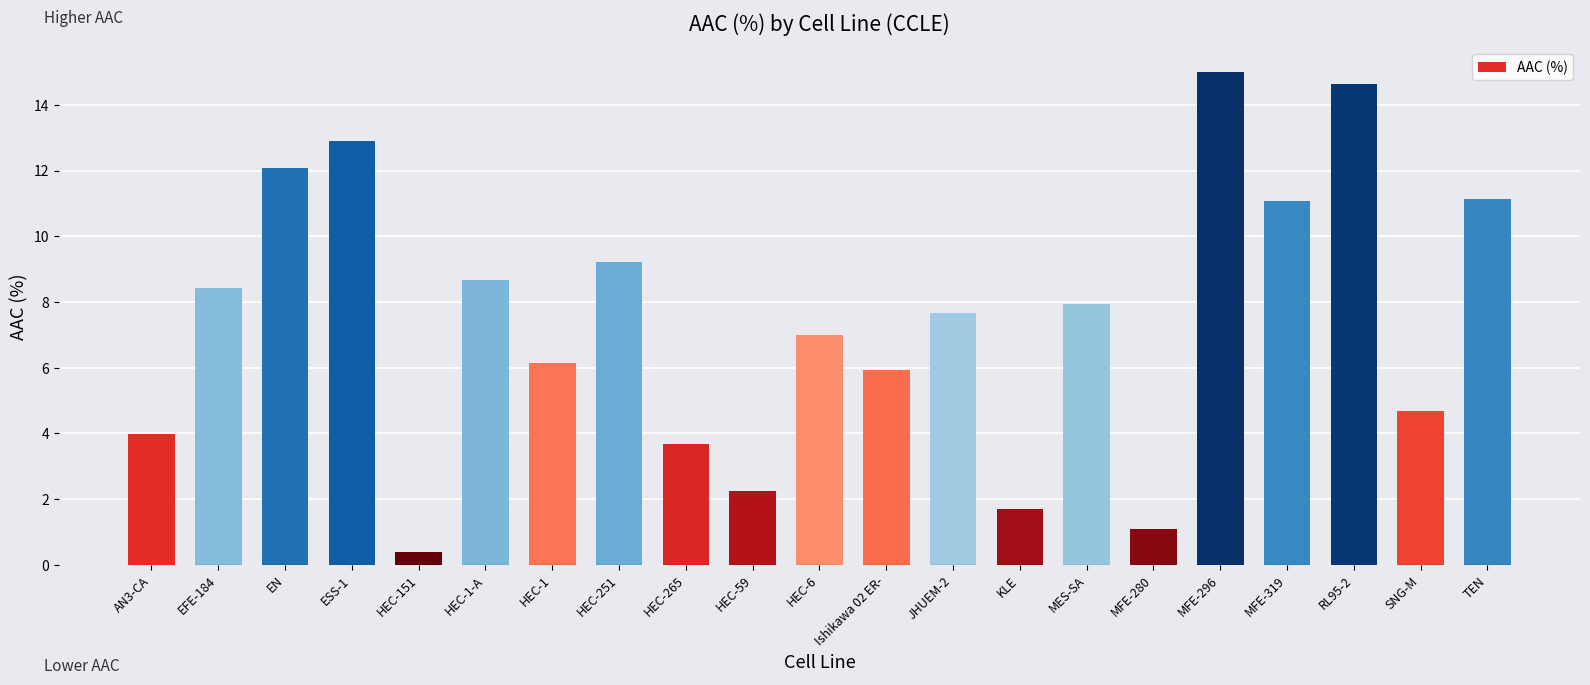

How many distinct data groups are displayed?

1